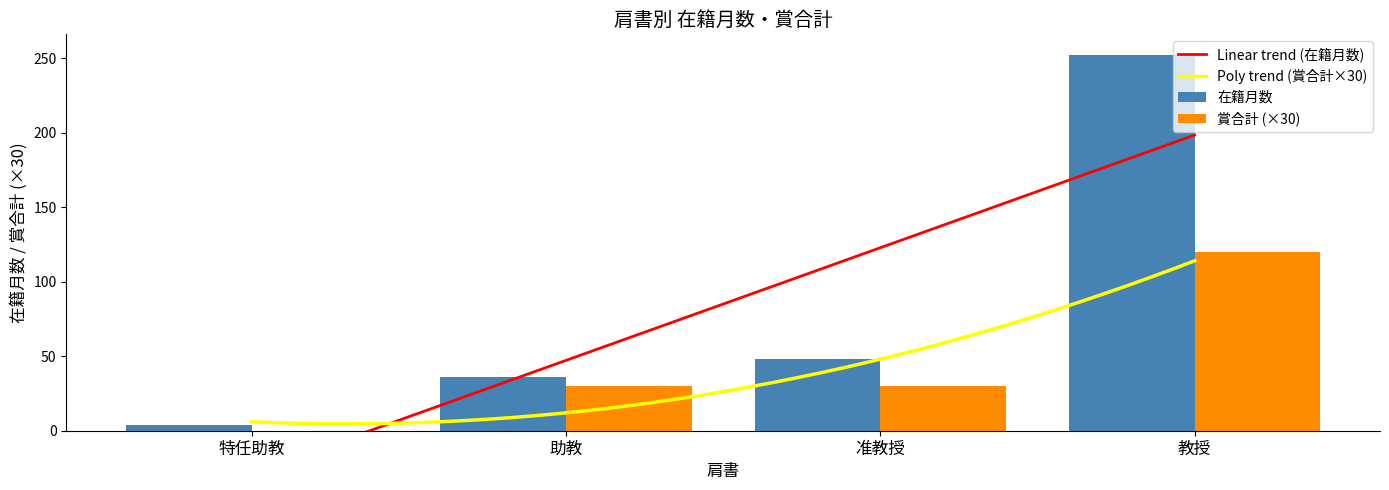

How many positive values does the 賞合計 series have?

3